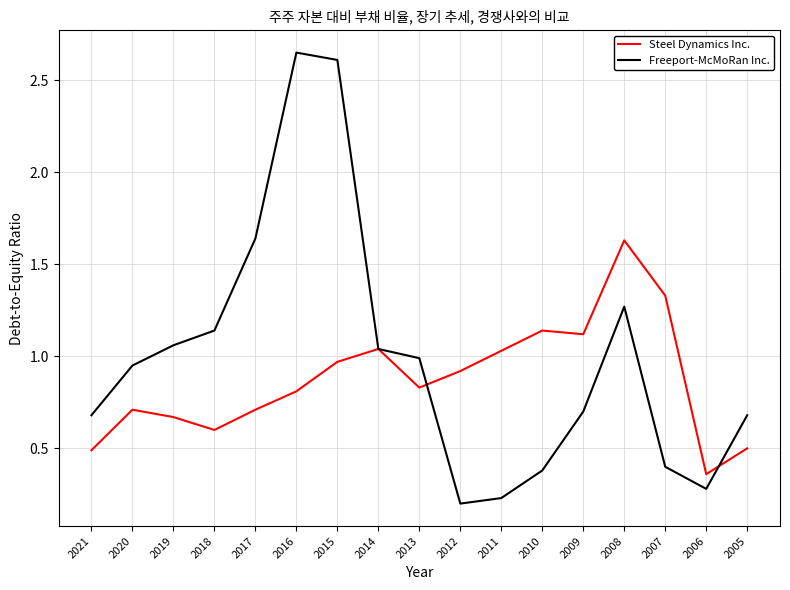

List the series in order of their peak value, lowest first.

Steel Dynamics Inc., Freeport-McMoRan Inc.